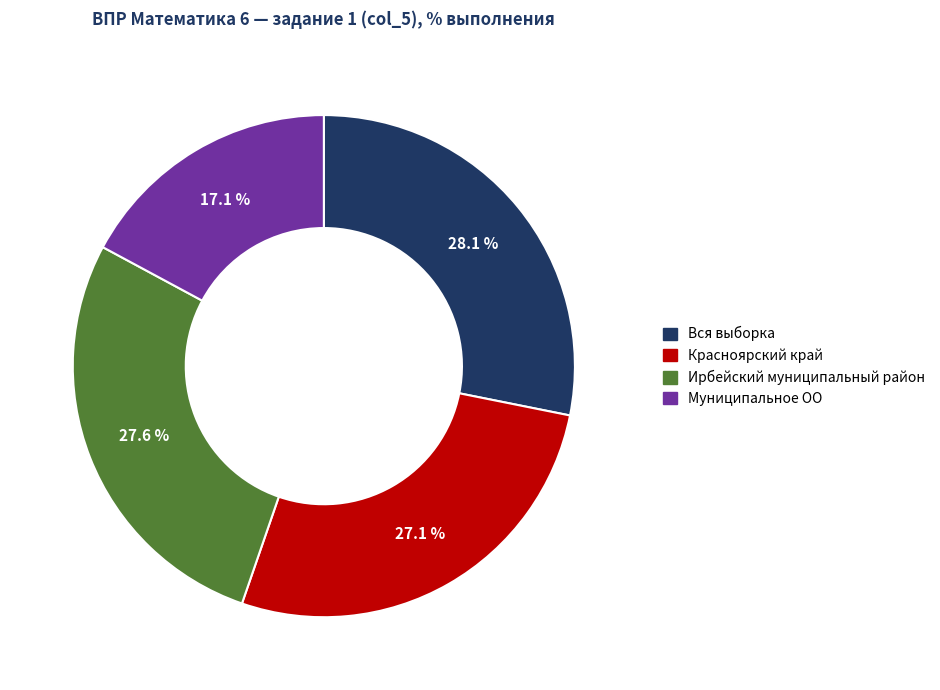

Does Муниципальное ОО account for over 50% of the chart?

No